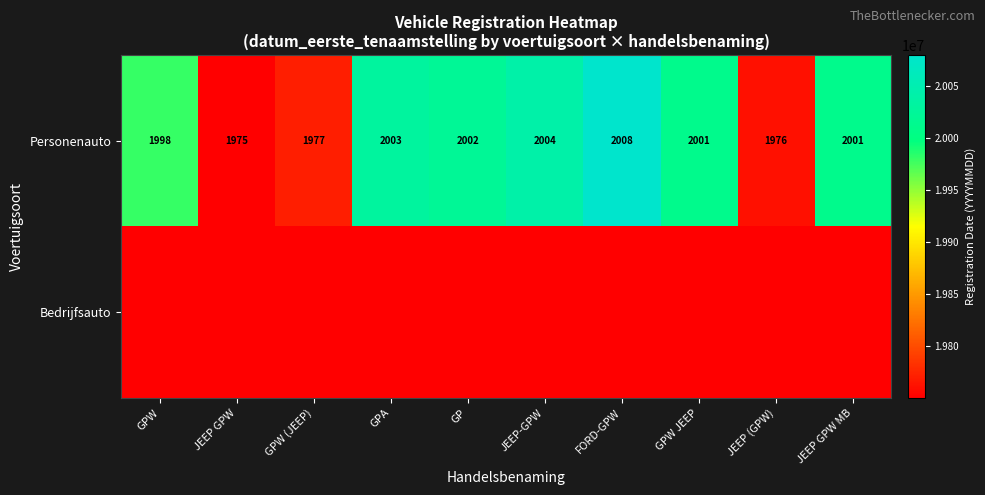

What is the difference between the maximum and second lowest values in the Personenauto series?

32